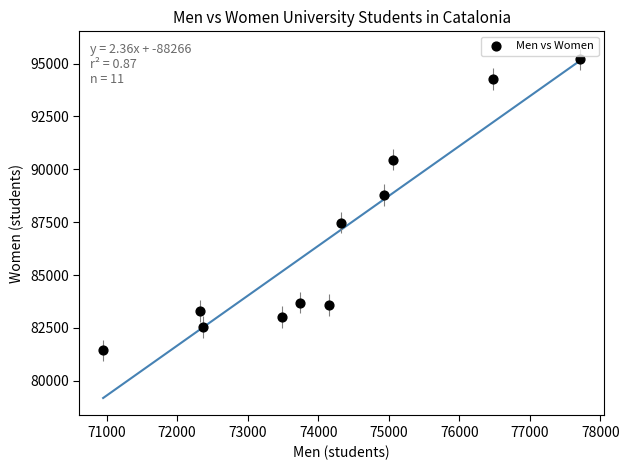

What Y value in the scatter plot is closest to 88323?

88785